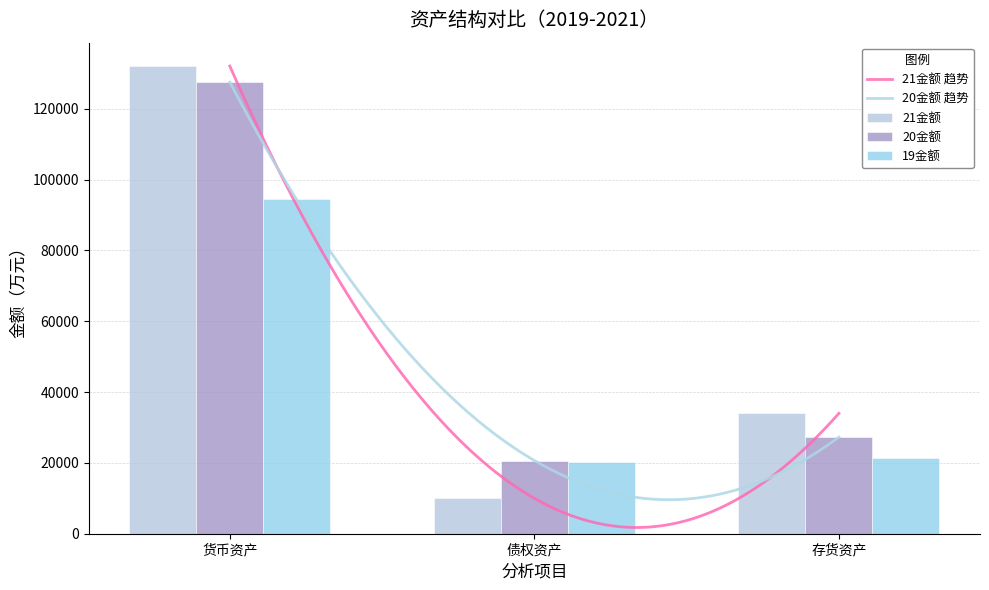

True or false: 21金额 has a value of 34003.6 at 存货资产.

True